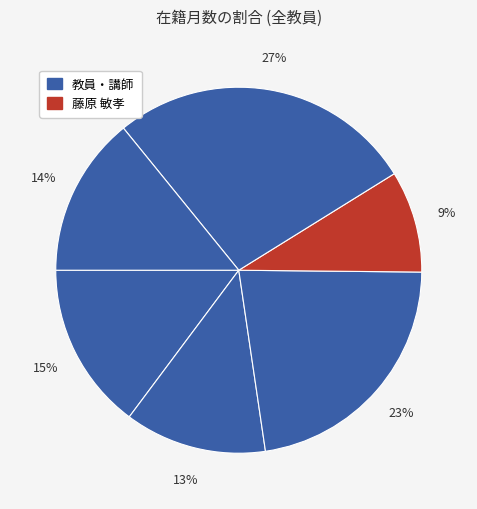

Does any single category account for the majority?

No